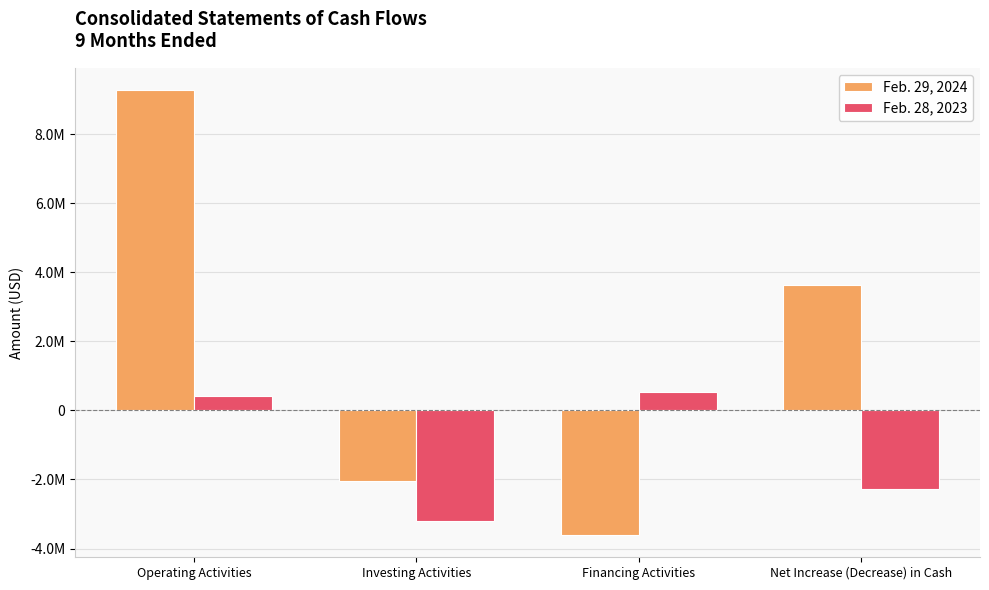

The Feb. 28, 2023 series shows 770348 at Financing Activities. True or false?

False